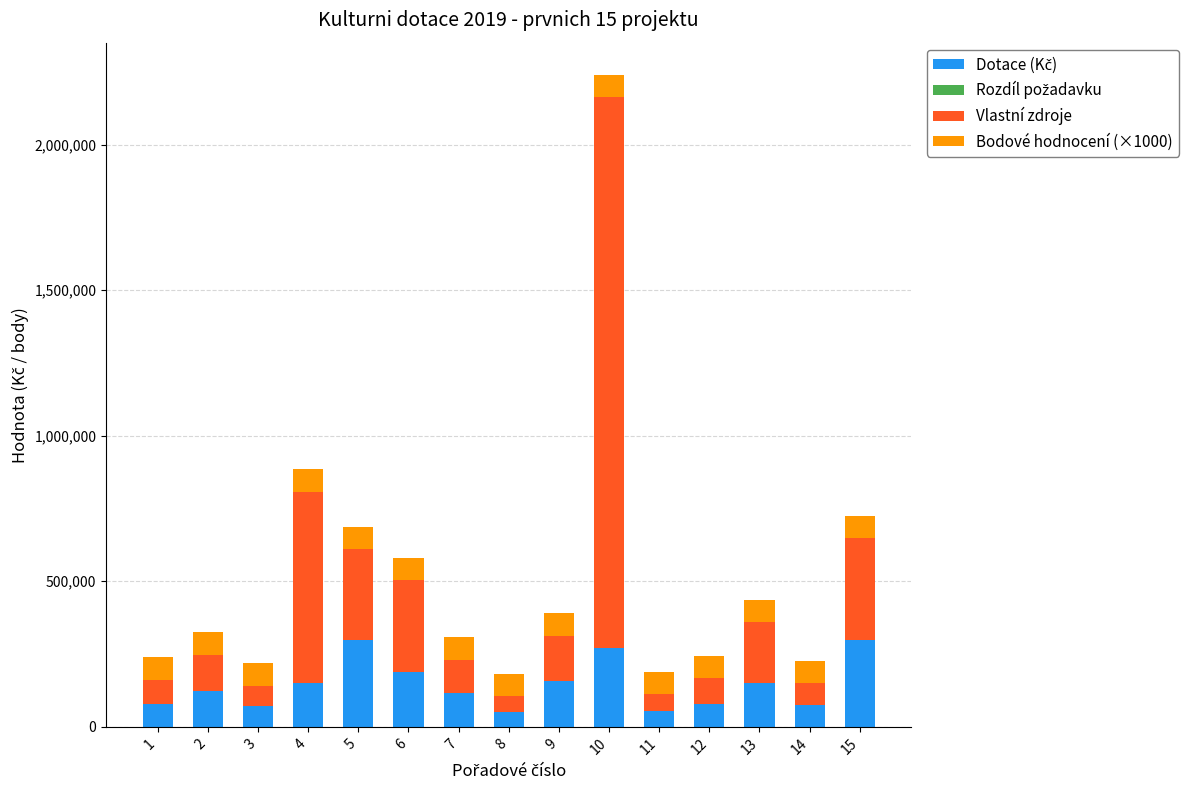

At which category is the sum across all series the highest?

10